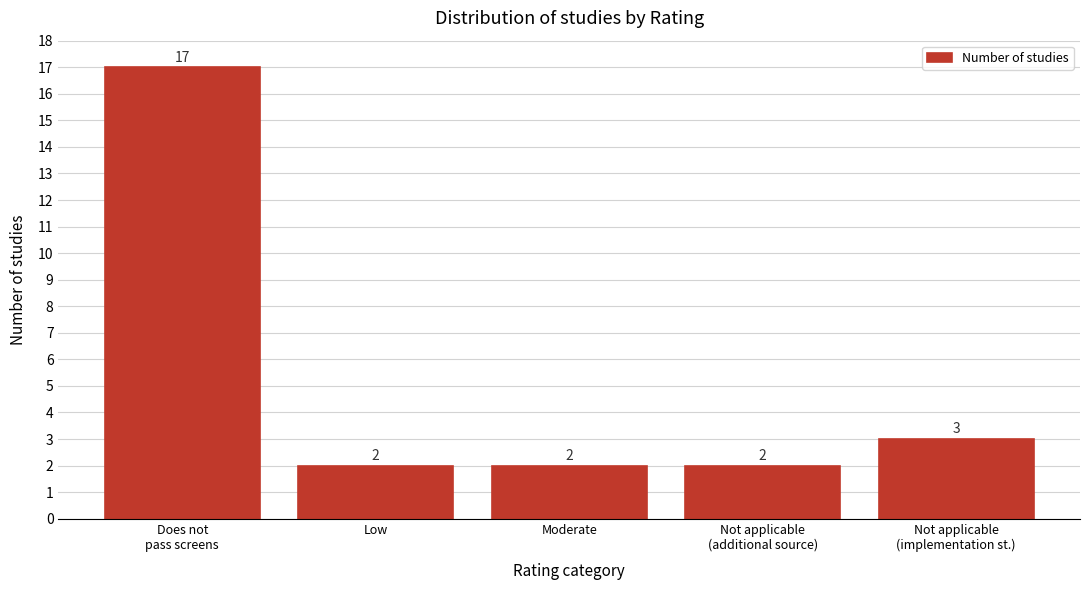

Reading right to left, what are all the values shown in this chart?

3	2	2	2	17